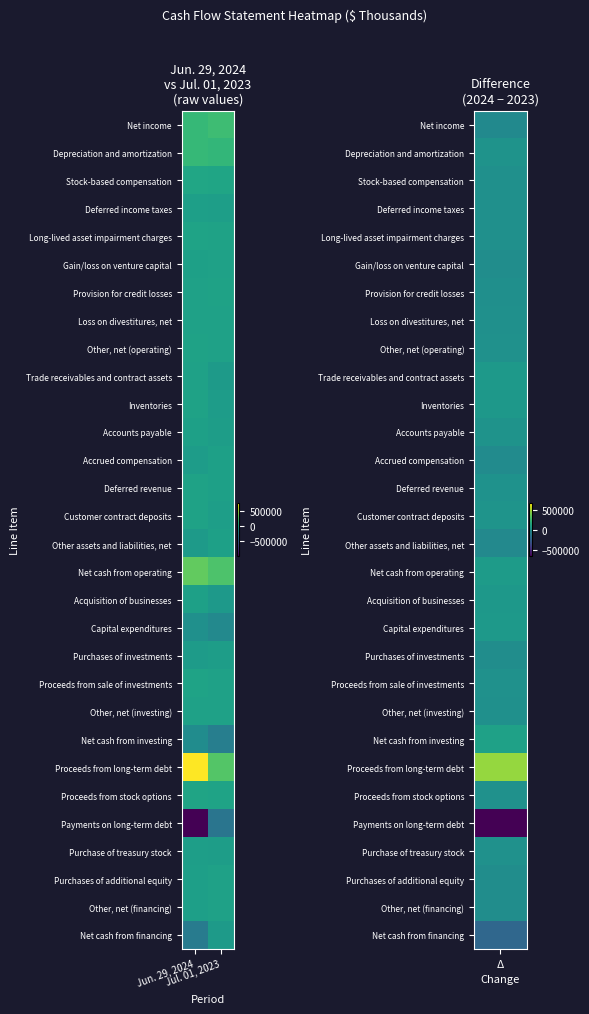

What is the minimum value shown in the chart?

-987344